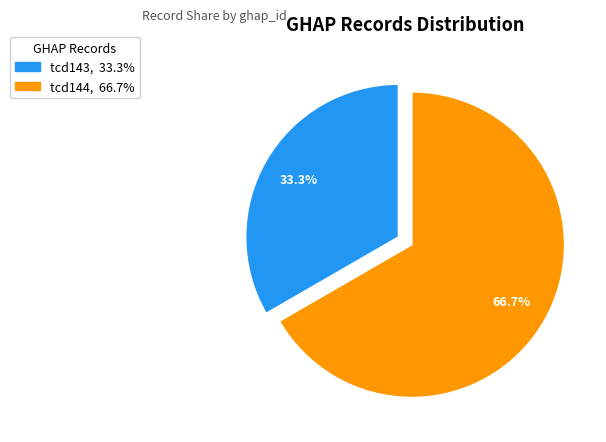

Is there a majority slice in this chart?

Yes